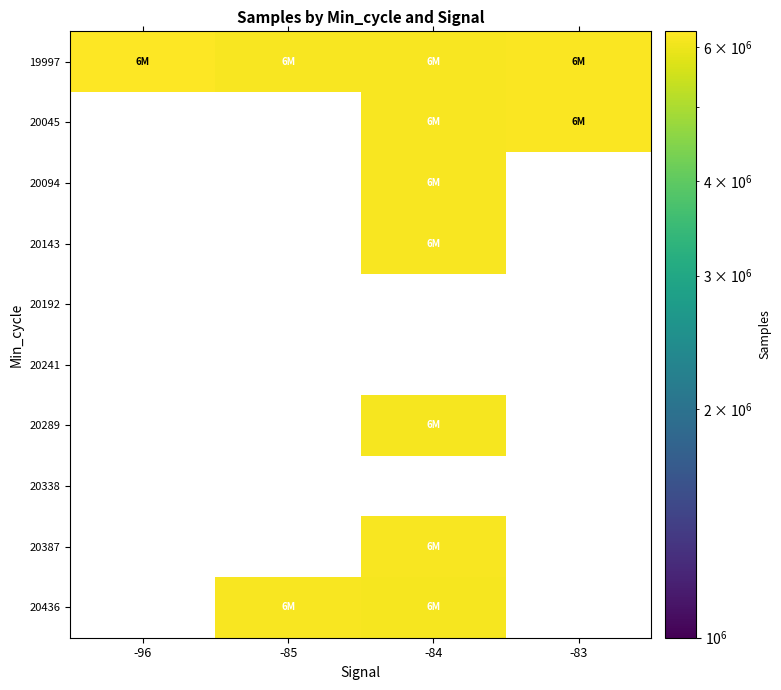

What is the maximum value shown in the chart?

6295517.0